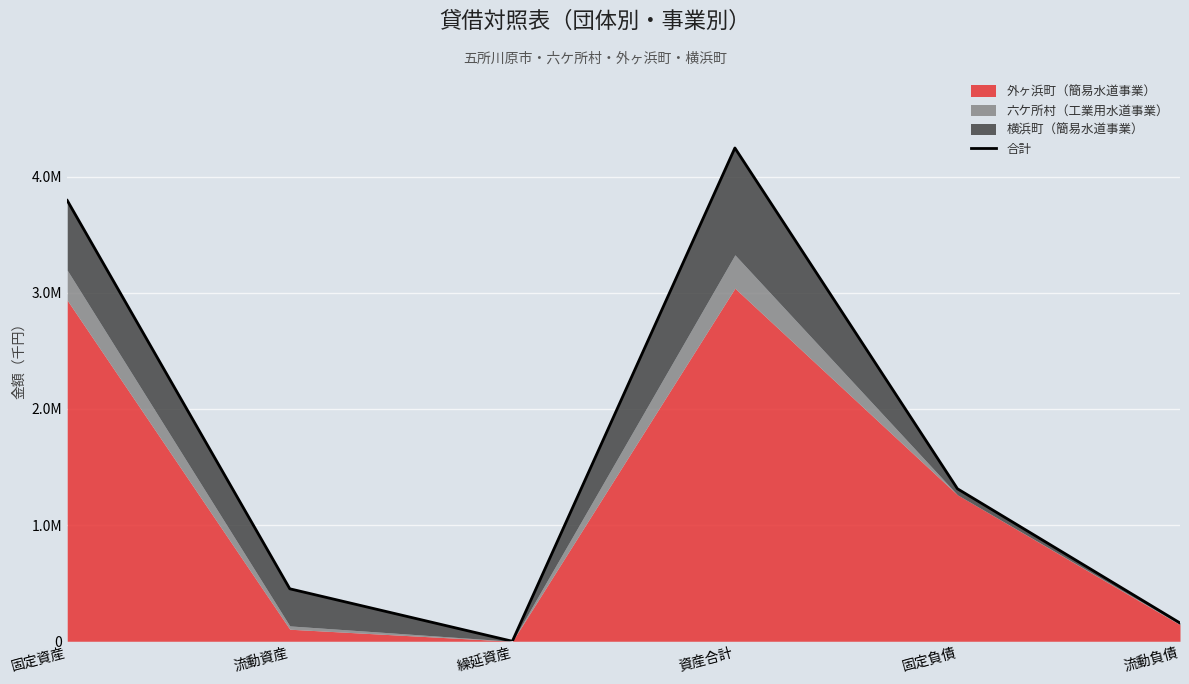

At which label is the value closest to 2123528?

固定負債